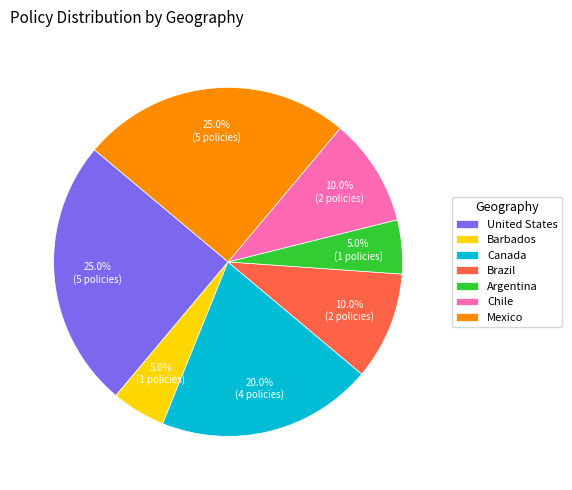

Combined, what portion of the pie is Chile and Argentina?

15.0%